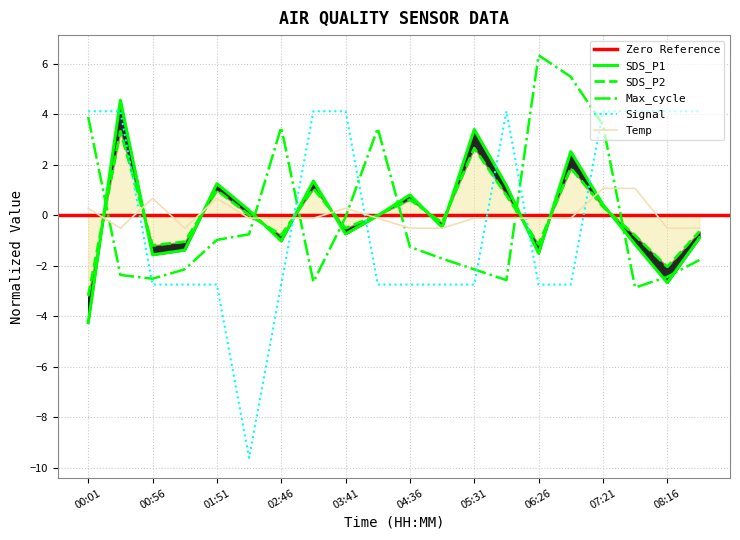

At how many categories does at least one series exceed -6?

20